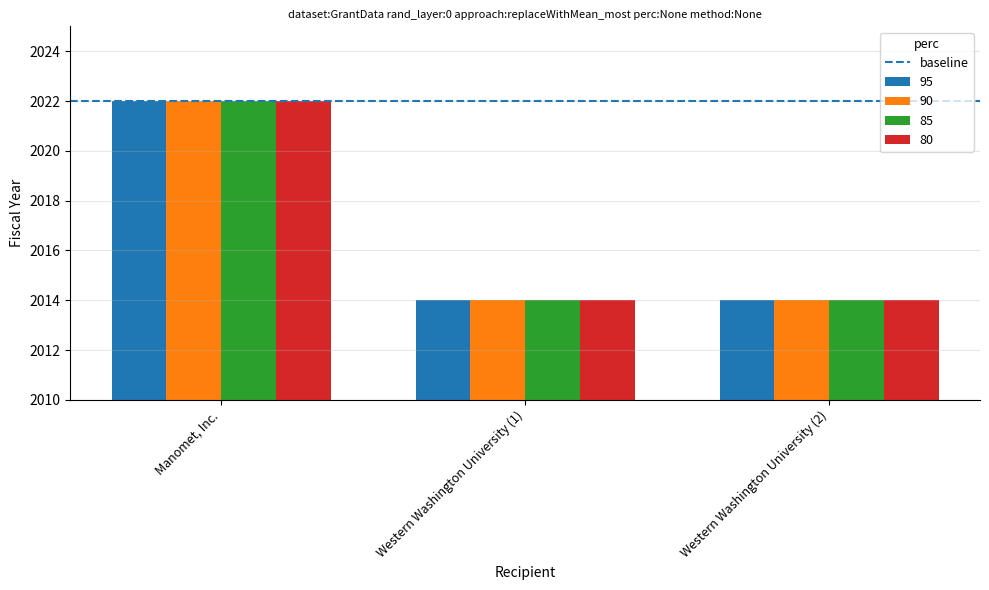

What is the total value across all series at Manomet, Inc.?

8088